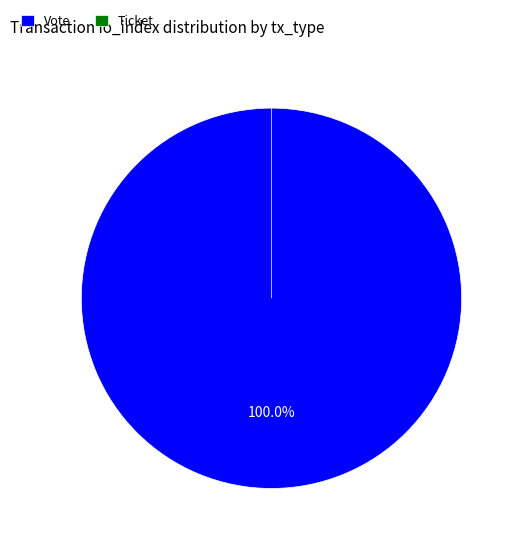

Do Vote and Ticket together represent more than half of the pie?

Yes